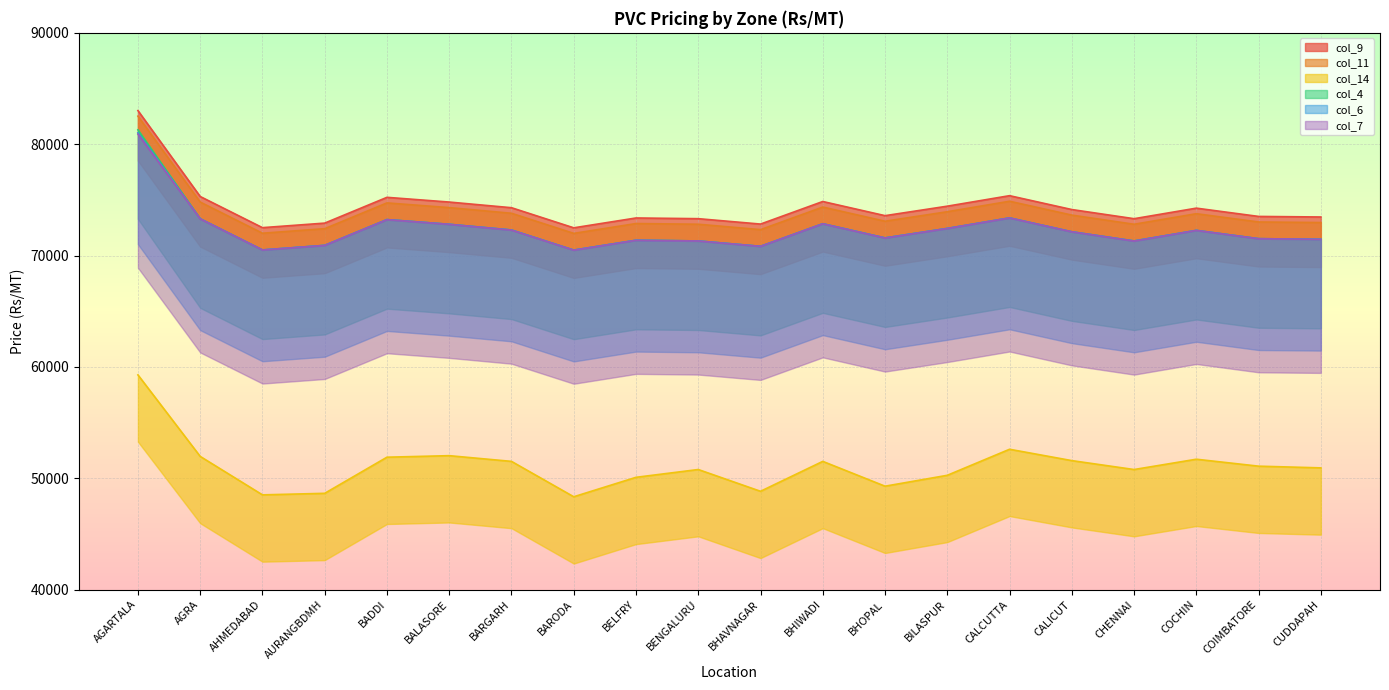

What is the difference between the col_6 values at AURANGBDMH and BENGALURU?

398